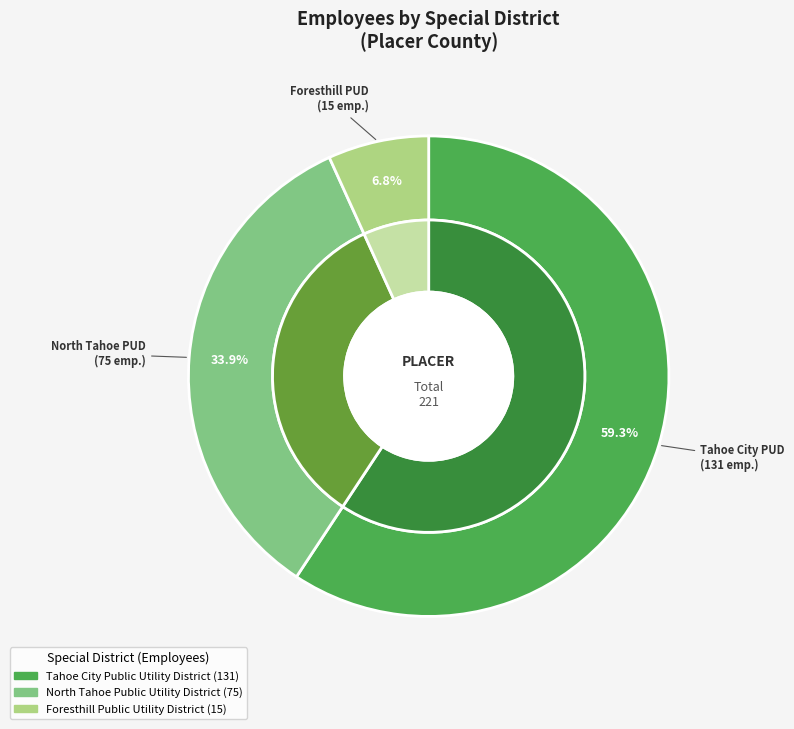

To the nearest percent, what is the difference between the Foresthill Public Utility District and Tahoe City Public Utility District slice percentages?

52%